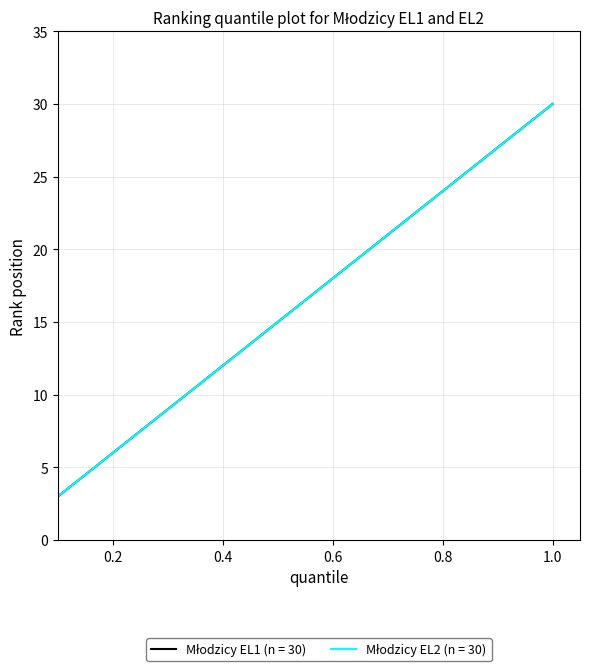

Does the chart display data point markers on the line(s)?

No